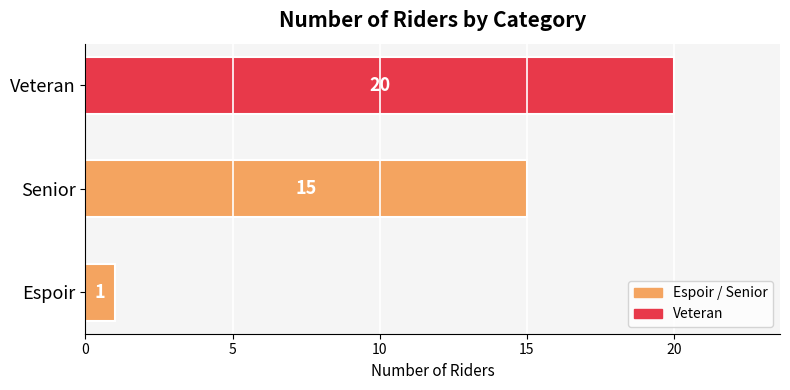

Reading bottom to top, list all the values displayed in this chart.

1	15	20